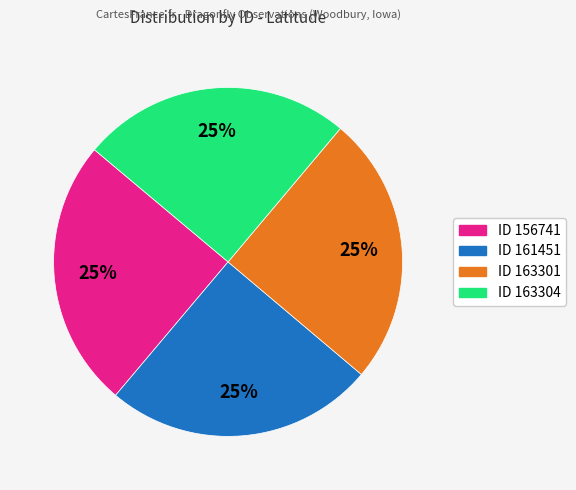

Is there a majority slice in this chart?

No